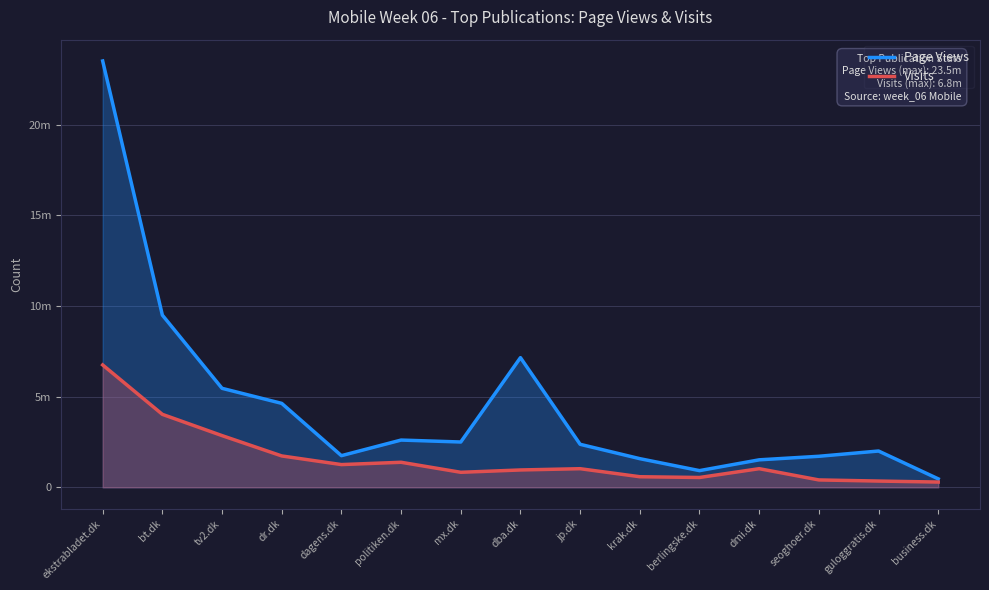

What is the sum of the Page Views values at seoghoer.dk and tv2.dk?

7174087